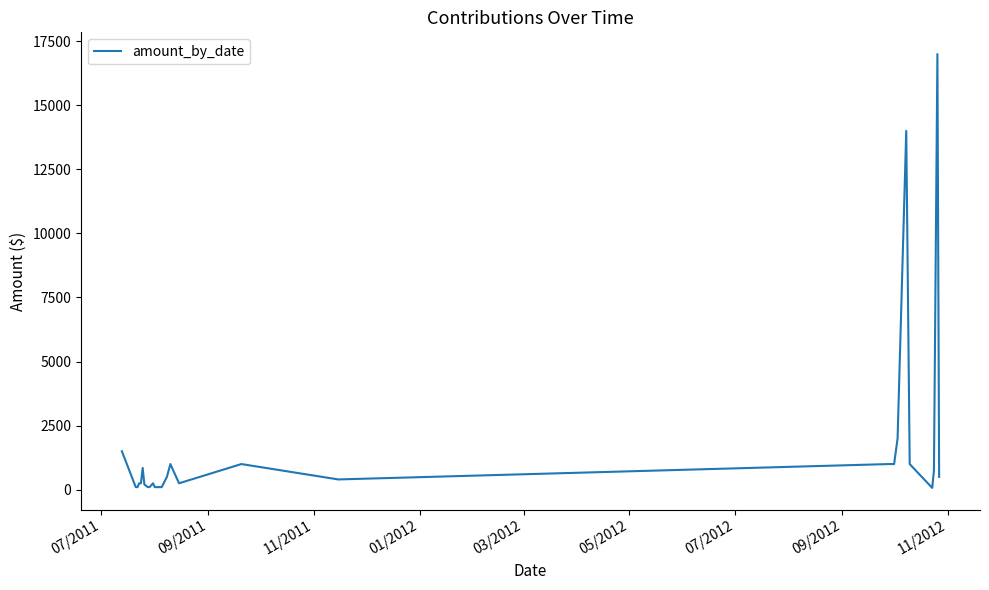

What is the maximum value shown in the chart?

17000.0